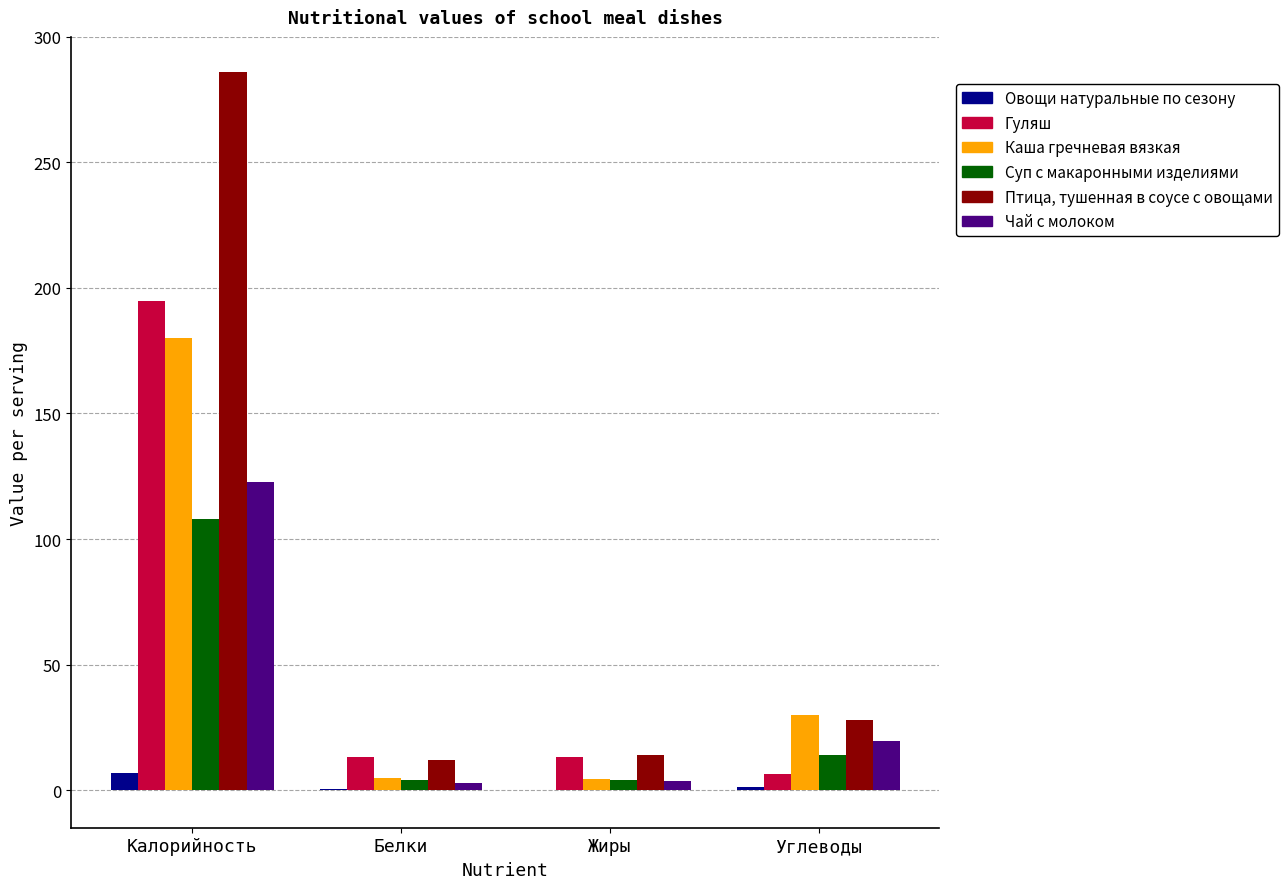

What is the maximum value for Суп с макаронными изделиями?

108.0